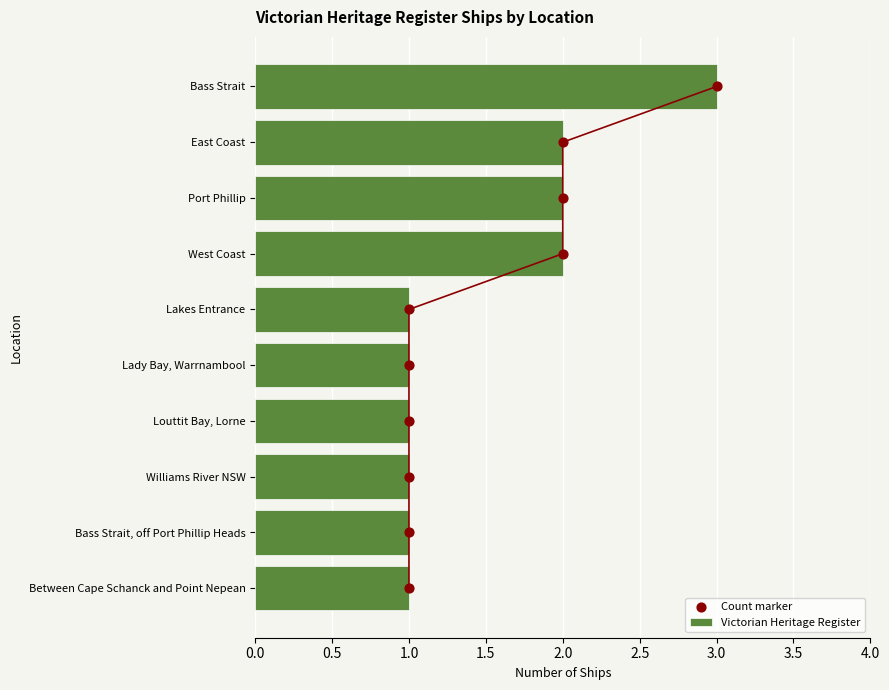

Which series contains the lowest Y value?

Count marker